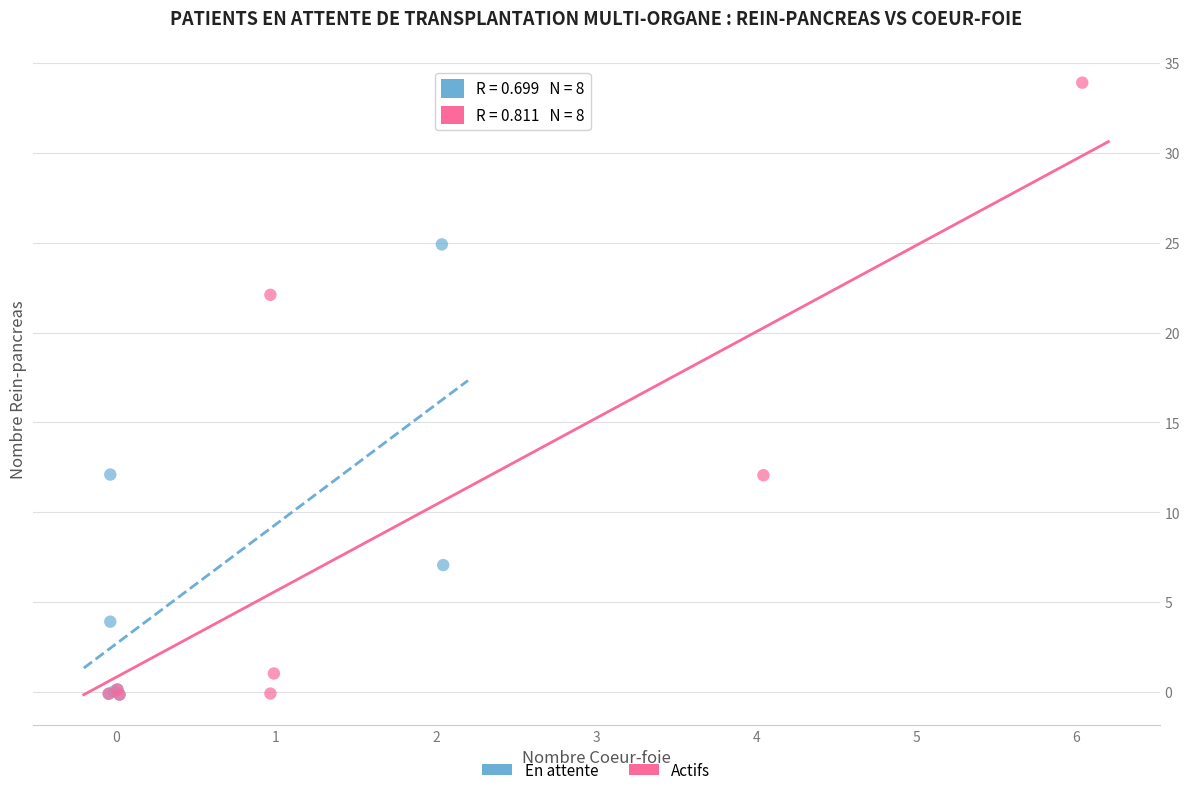

Which series has the widest spread of Y values?

Actifs